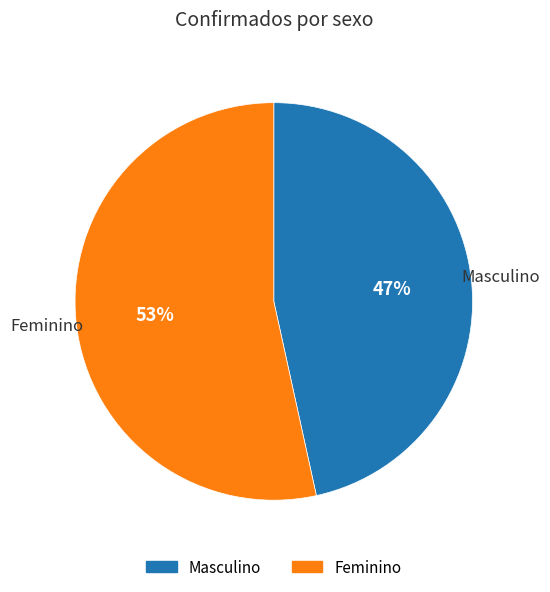

Which has a higher value, Feminino or Masculino?

Feminino